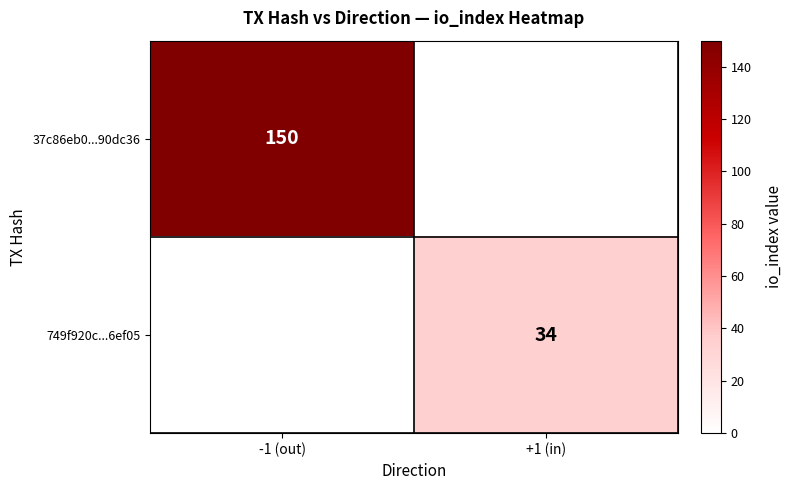

The 749f920c...6ef05 series shows 12 at +1 (in). True or false?

False